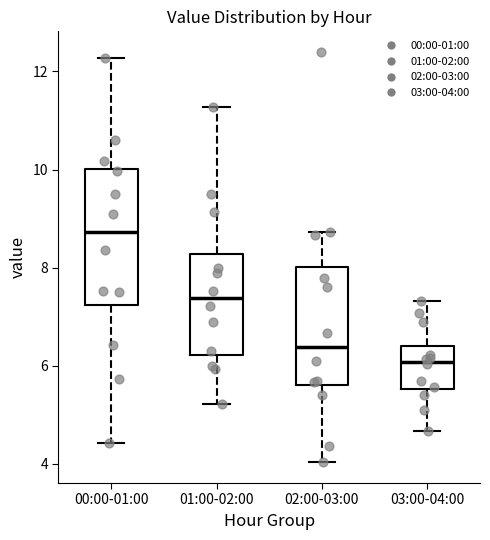

Comparing the boxes themselves (not the whiskers), which one is the tallest?

00:00-01:00